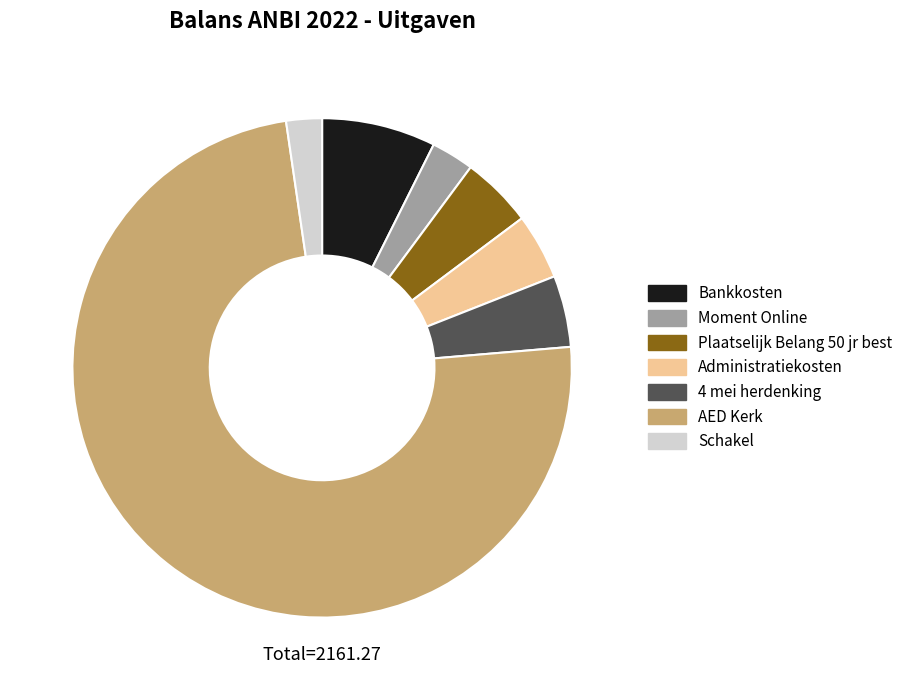

Is there any slice that represents more than half of the pie?

Yes